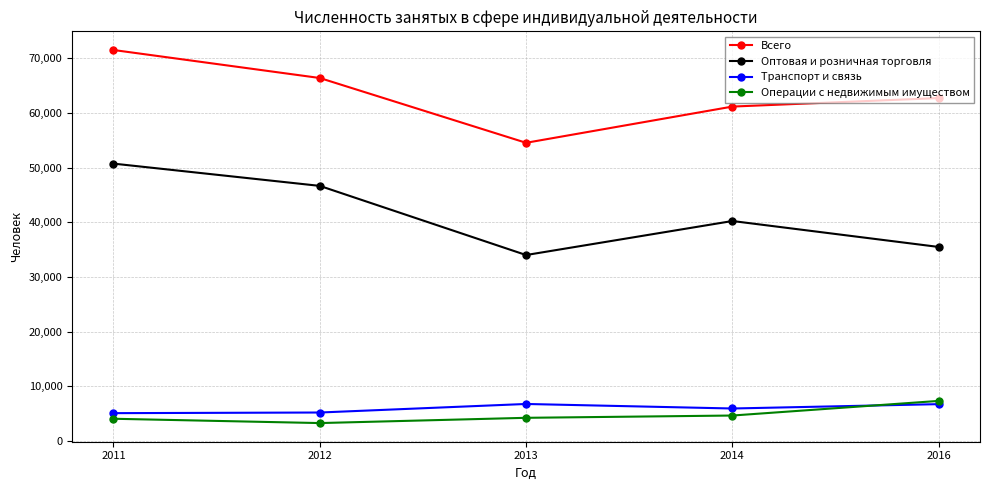

Which category has the lowest value in the Оптовая и розничная торговля series?

2013